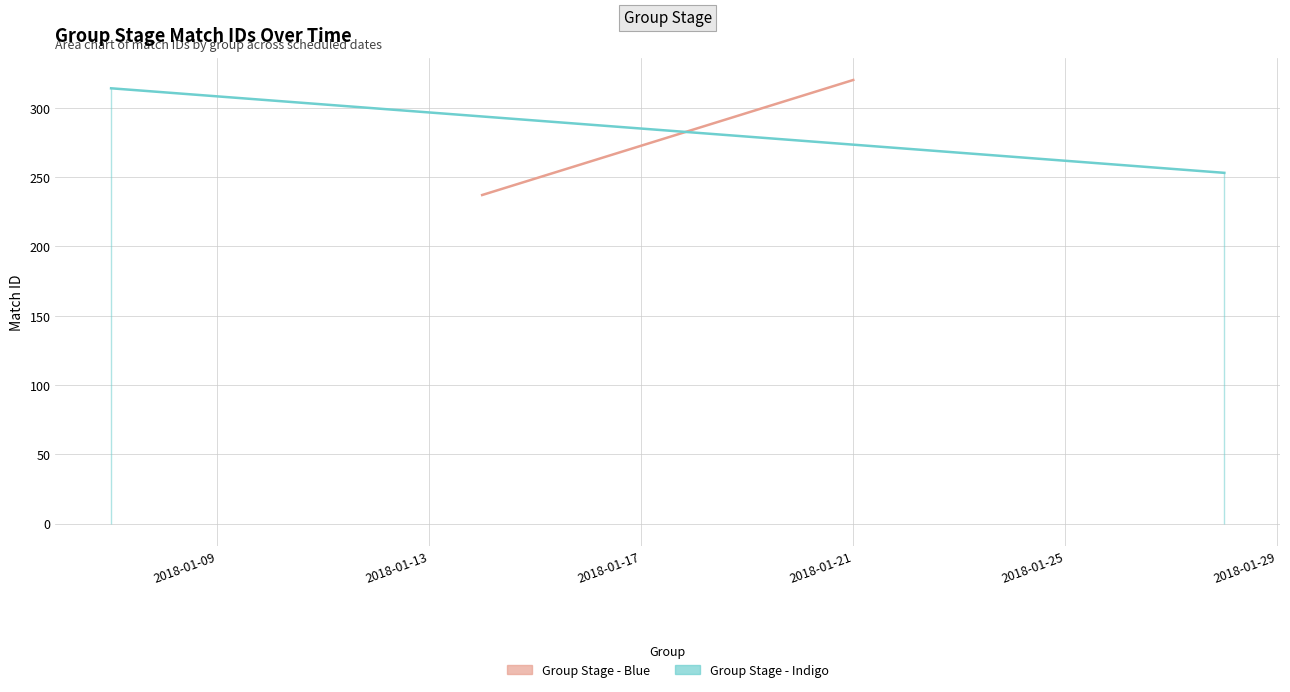

Rank the series by their maximum value, from highest to lowest.

Group Stage - Blue, Group Stage - Indigo